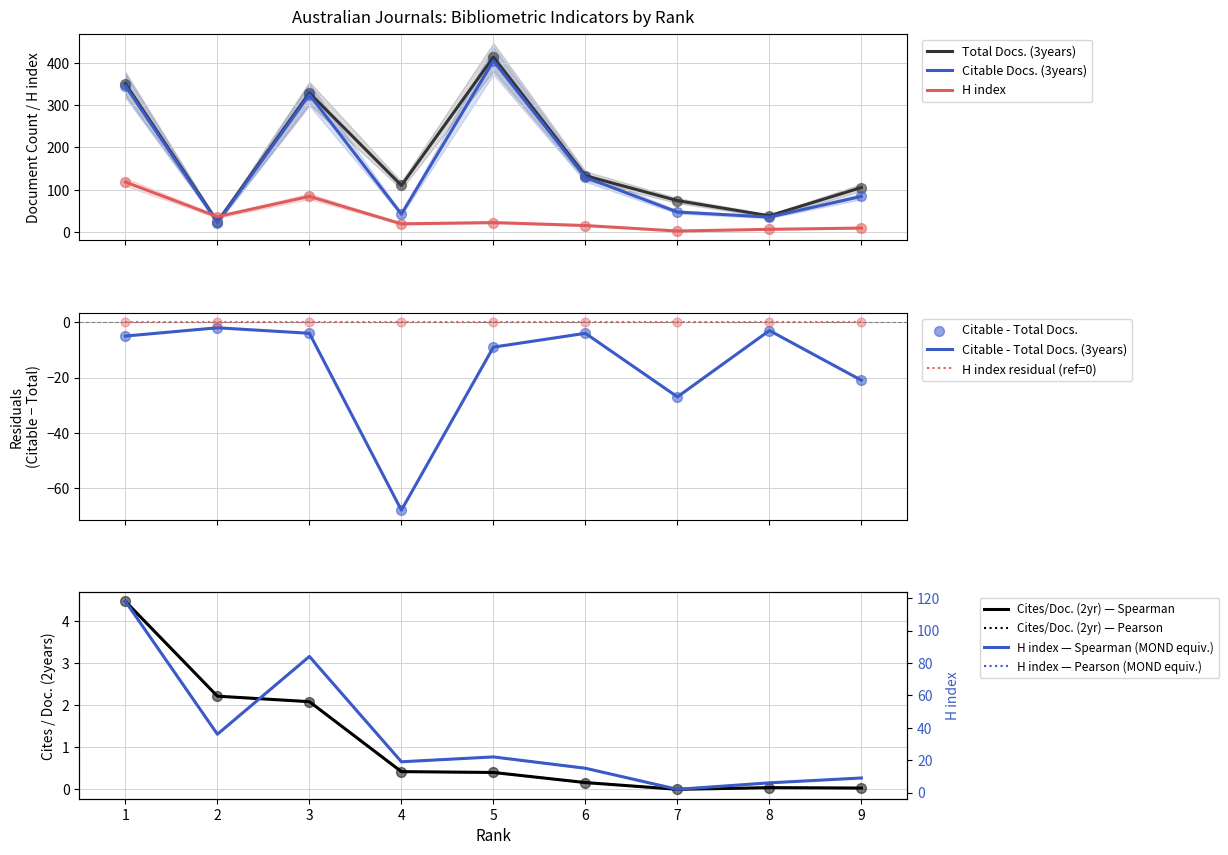

At how many categories does at least one series exceed 279?

3